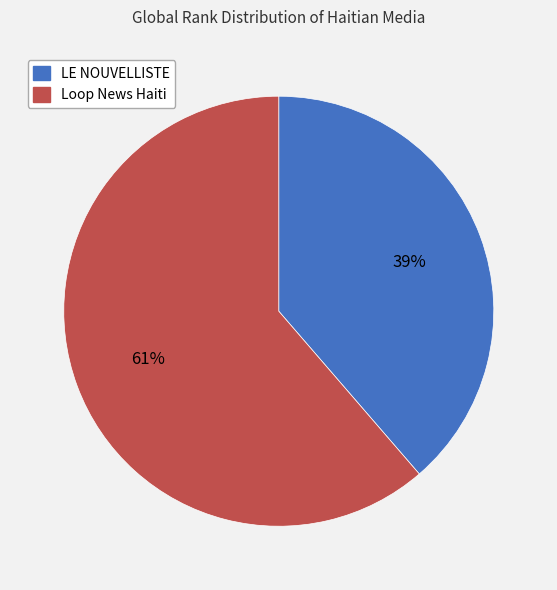

Is it true that LE NOUVELLISTE is 39% of the pie?

True